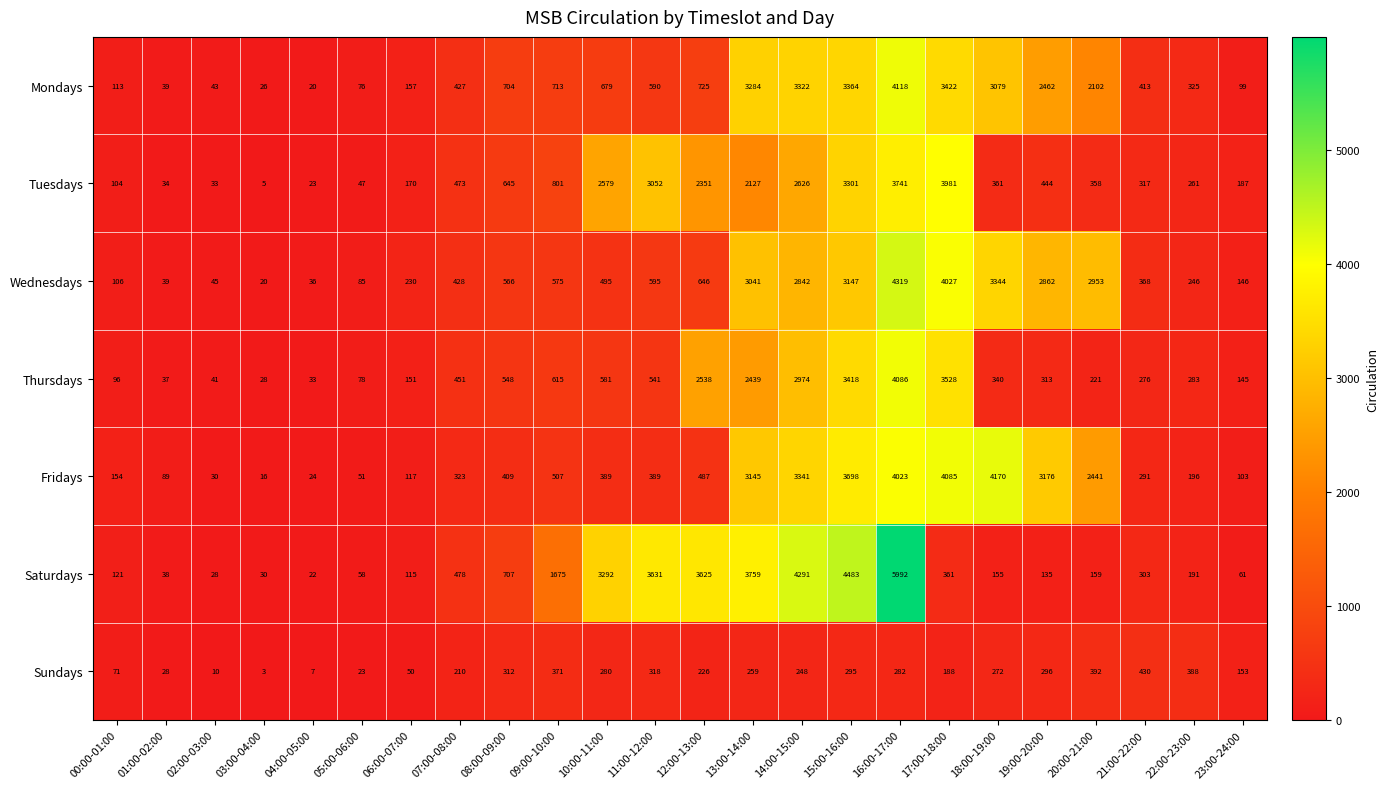

Is it true that Sundays equals 4 at 03:00-04:00?

False